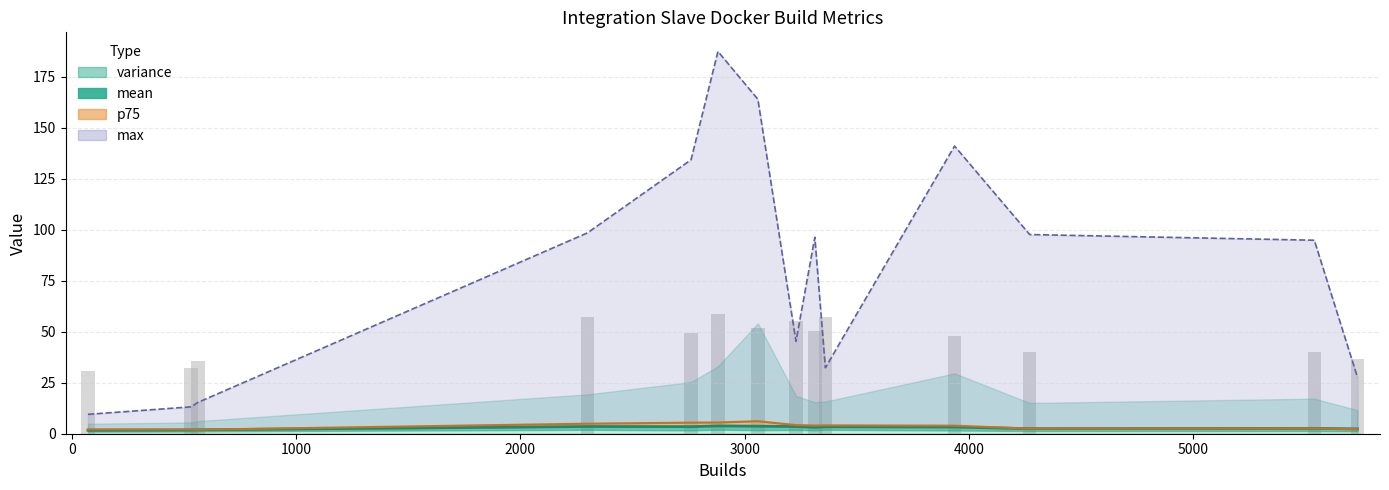

Is it true that the value at 1000 is 35.7?

True